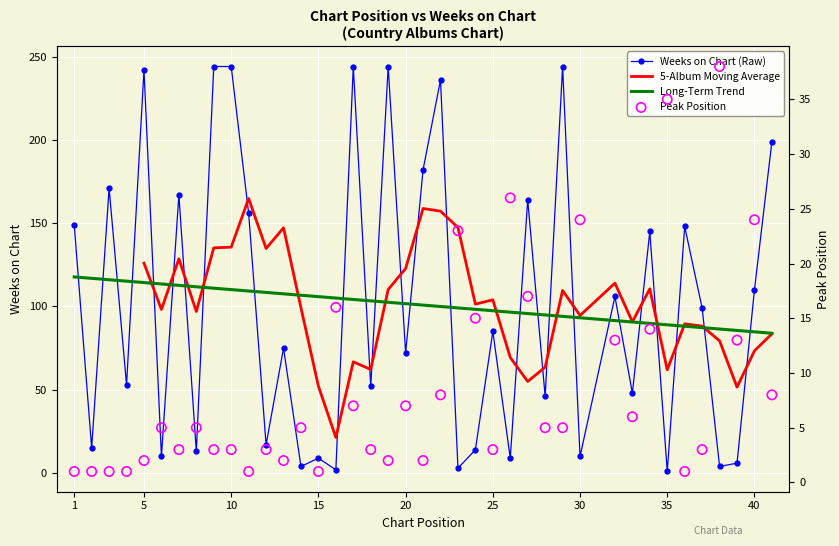

What are all the series names shown in the legend?

Weeks on Chart (Raw), 5-Album Moving Average, Long-Term Trend, Peak Position